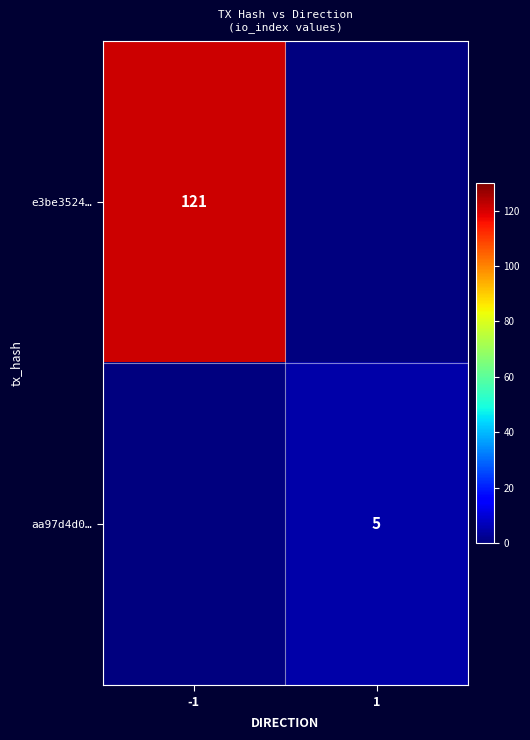

The e3be3524… series shows 121 at -1. True or false?

True